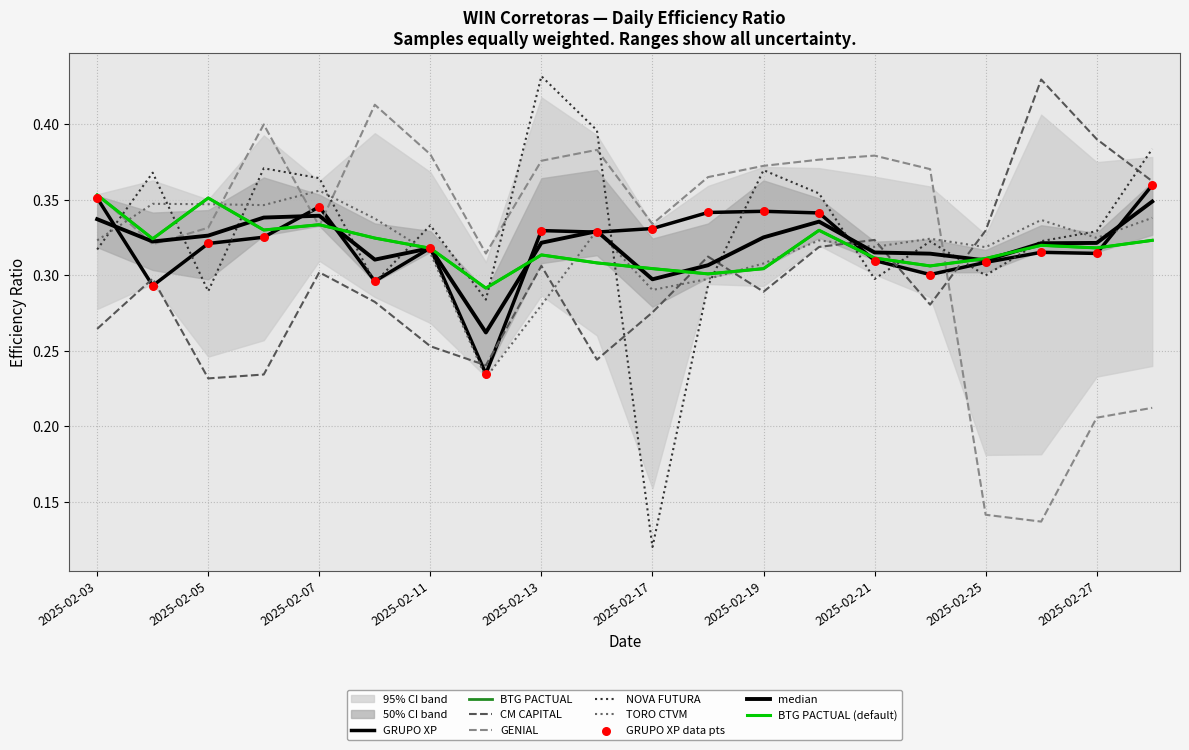

At which category is the sum across all series the highest?

2025-02-20